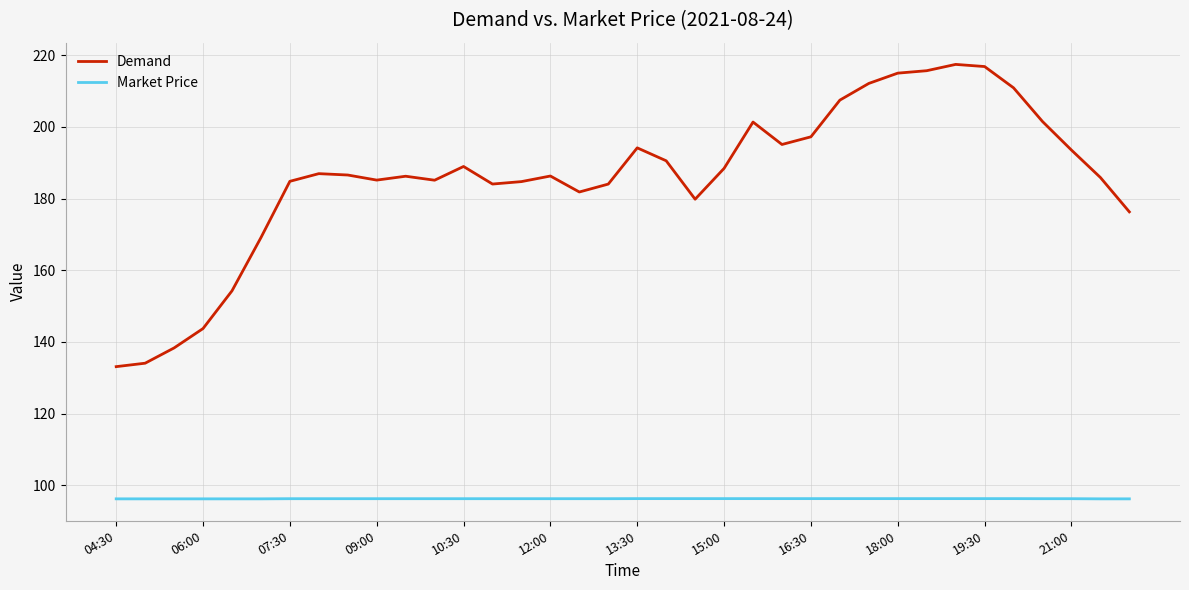

What are all the series names shown in the legend?

Demand, Market Price